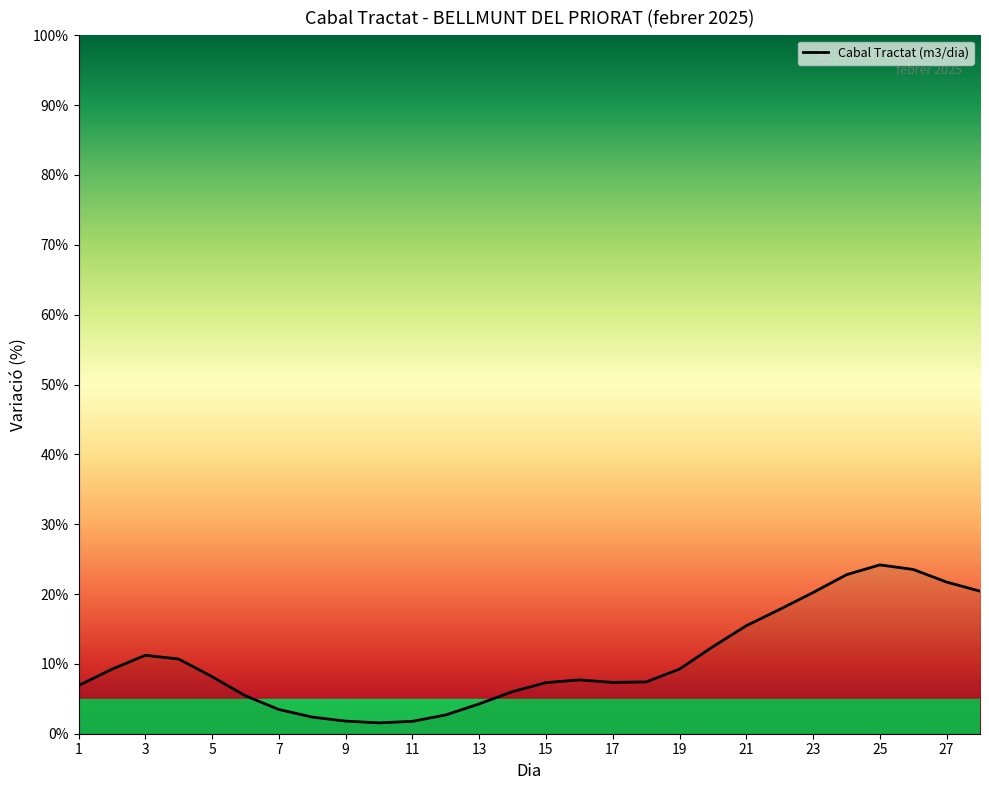

What is the maximum value shown in the chart?

24.2